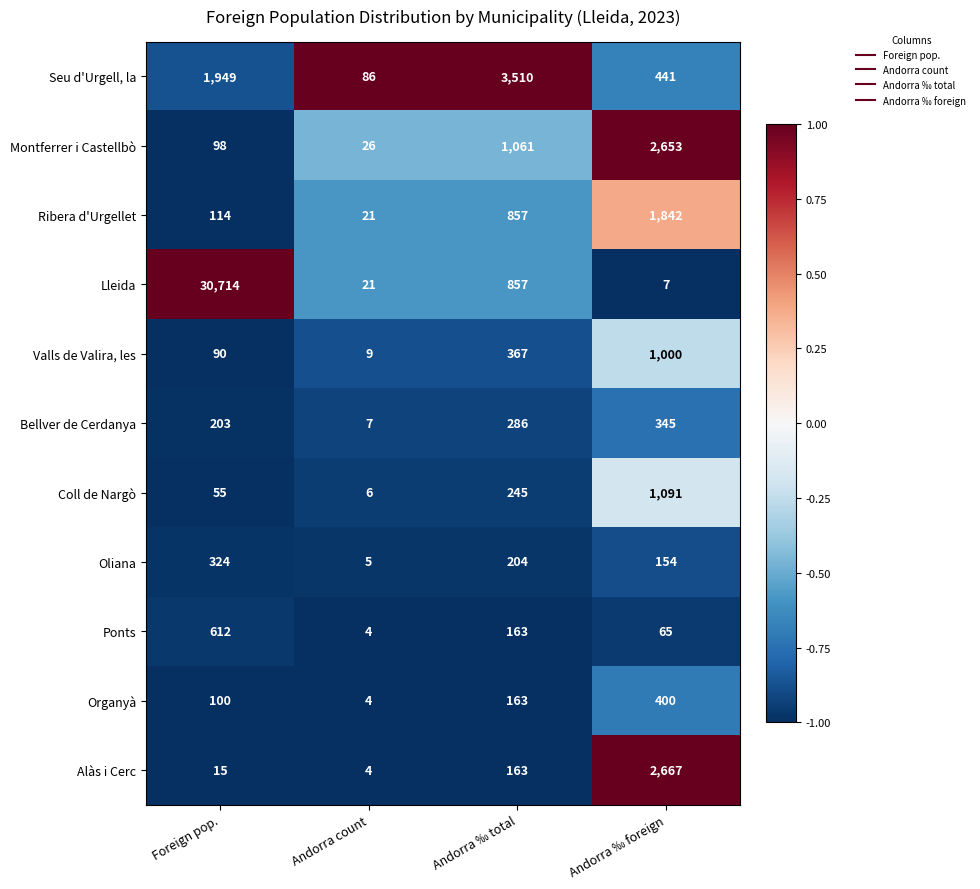

What is the spread (max minus min) of values at Andorra ‰ total?

3347